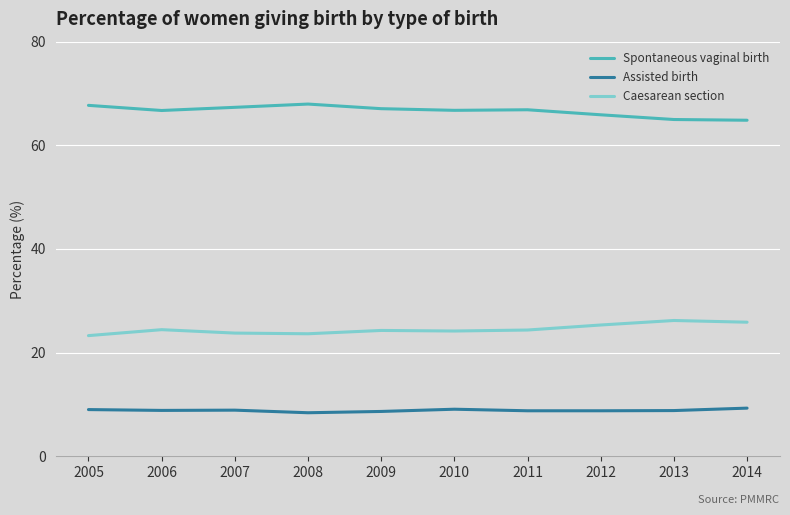

What is the lowest value of the Caesarean section series?

23.3